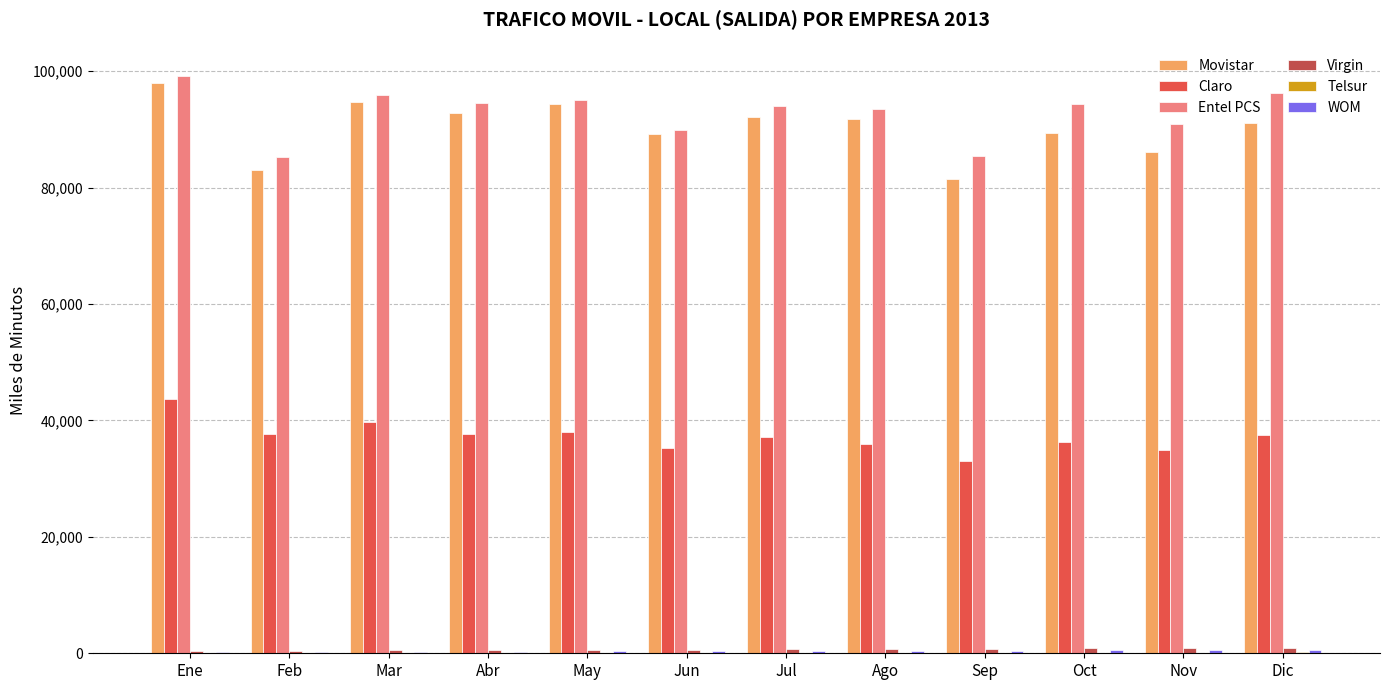

Is the value of Movistar at Dic greater than the value of Claro at Ene?

Yes